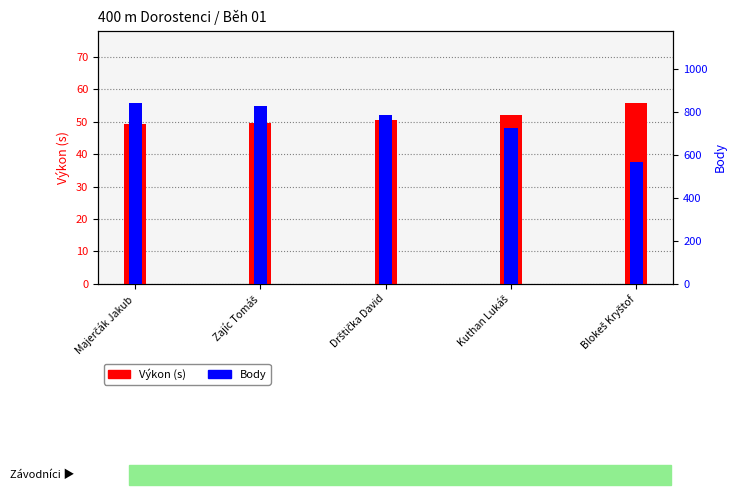

How many data points does each series have?

5